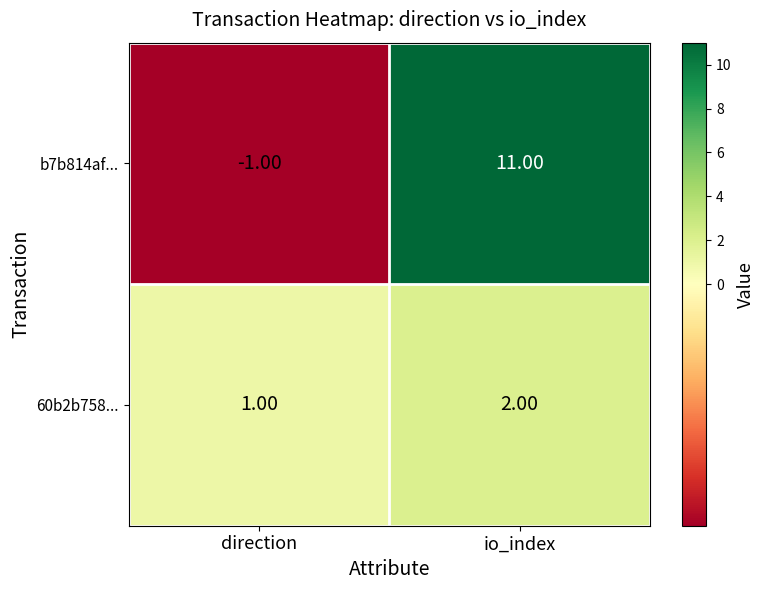

Which series changed the most between direction and io_index?

b7b814af...